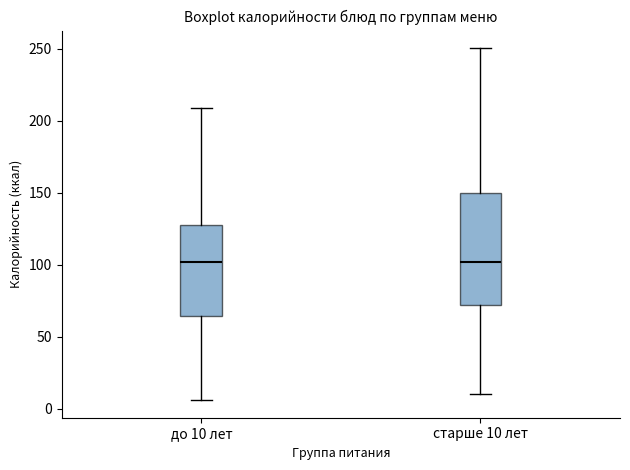

Reading left to right, read every box against the y-axis: the position of its median line, the range the box covers, and the ends of its whiskers. The values are not printed on the chart, so give them approximately, as read against the axis.

до 10 лет: median 100, box 65 to 130, whiskers 5 to 210
старше 10 лет: median 100, box 70 to 150, whiskers 10 to 250